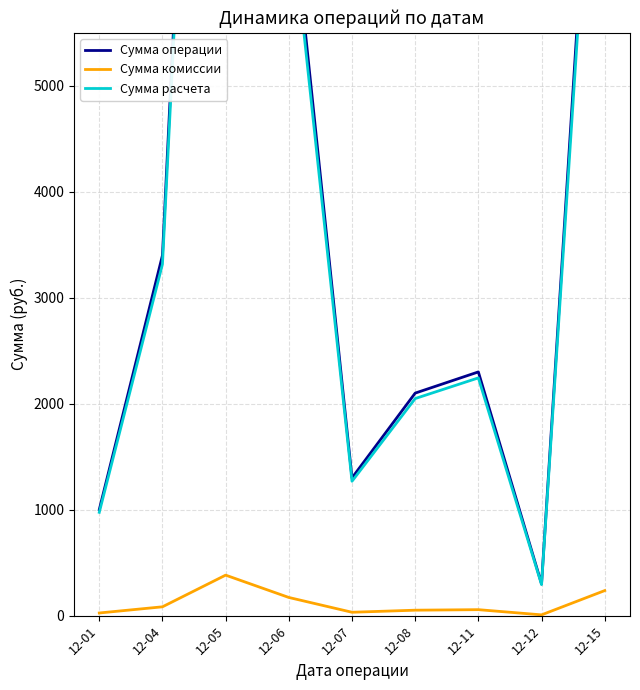

What is the difference between the highest and lowest values at 12-15?

9413.6